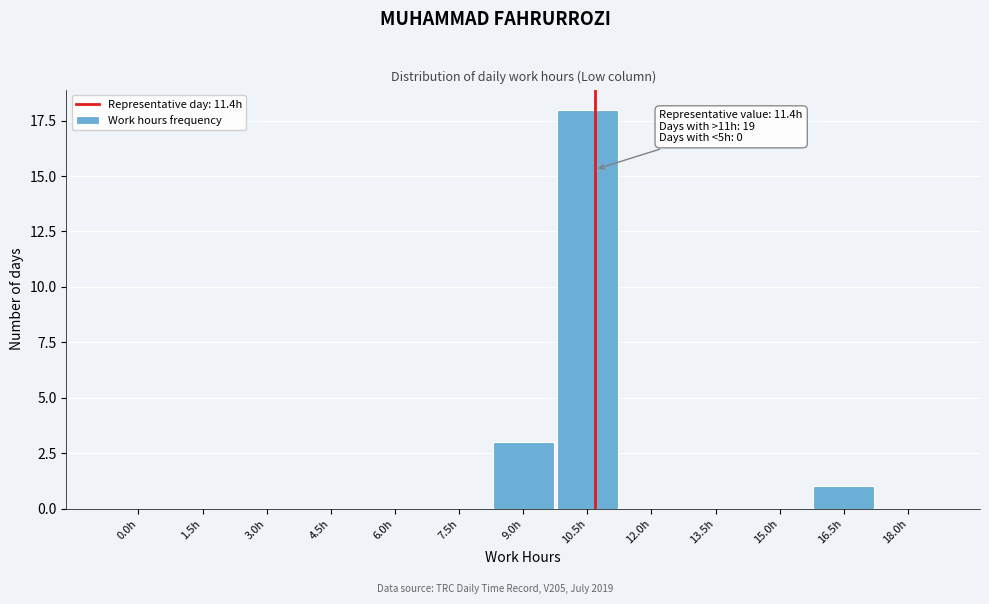

Reading left to right, what are all the values shown in this chart?

0.0h=0	1.5h=0	3.0h=0	4.5h=0	6.0h=0	7.5h=0	9.0h=3	10.5h=18	12.0h=0	13.5h=0	15.0h=0	16.5h=1	18.0h=0